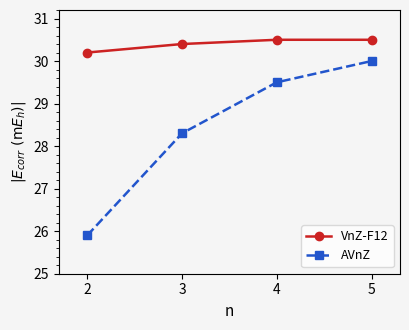

What are all the series names shown in the legend?

VnZ-F12, AVnZ